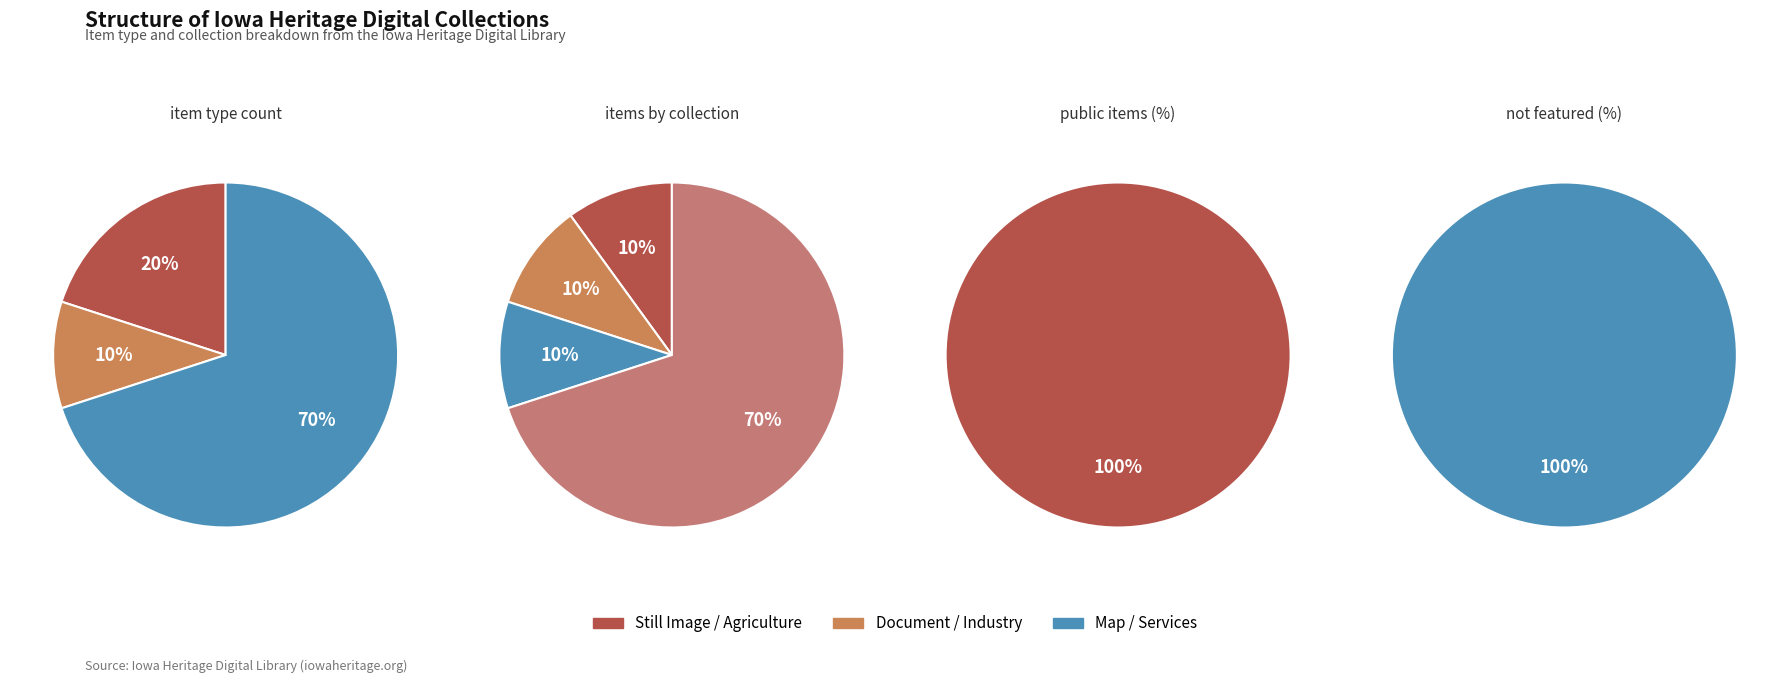

Count the number of slices in the pie.

4